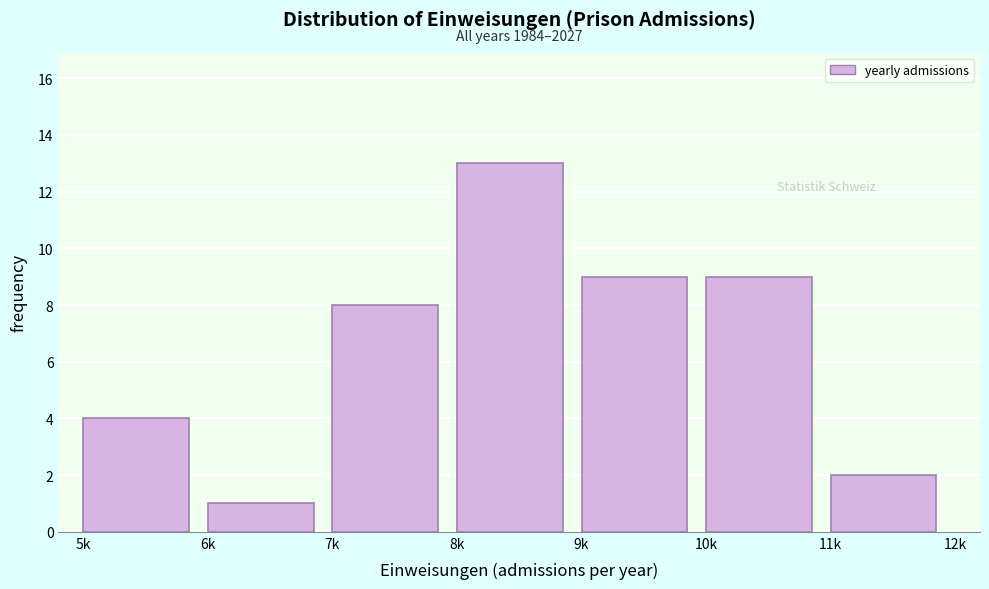

Reading right to left, what are all the values shown in this chart?

11k=2	10k=9	9k=9	8k=13	7k=8	6k=1	5k=4